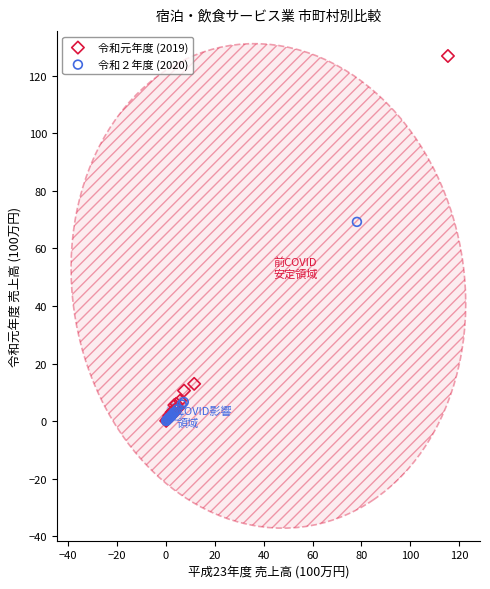

Which series contains the highest Y value?

令和元年度 (2019)